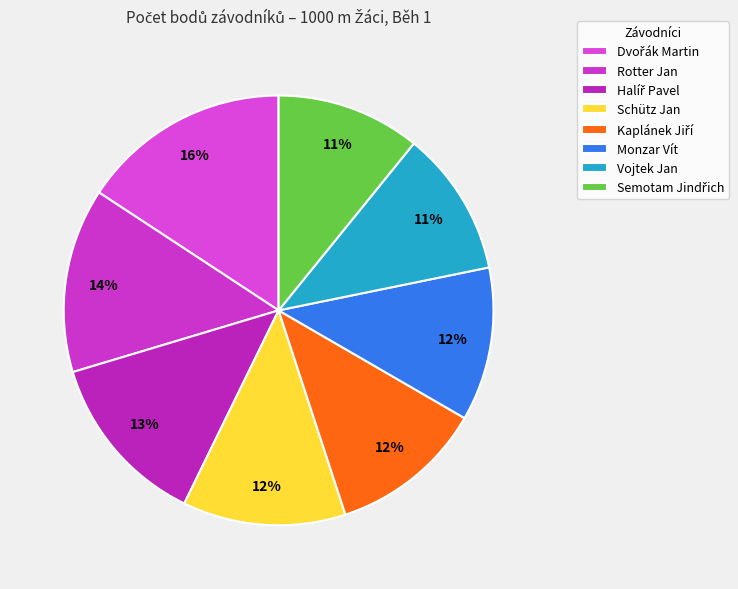

Does any single category account for the majority?

No